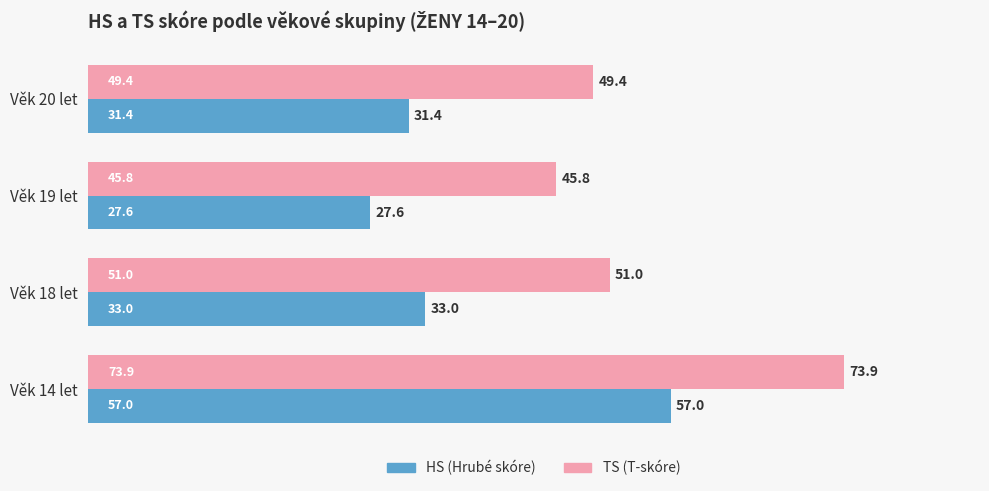

What is the sum of the HS (Hrubé skóre) values at Věk 20 let and Věk 14 let?

88.4